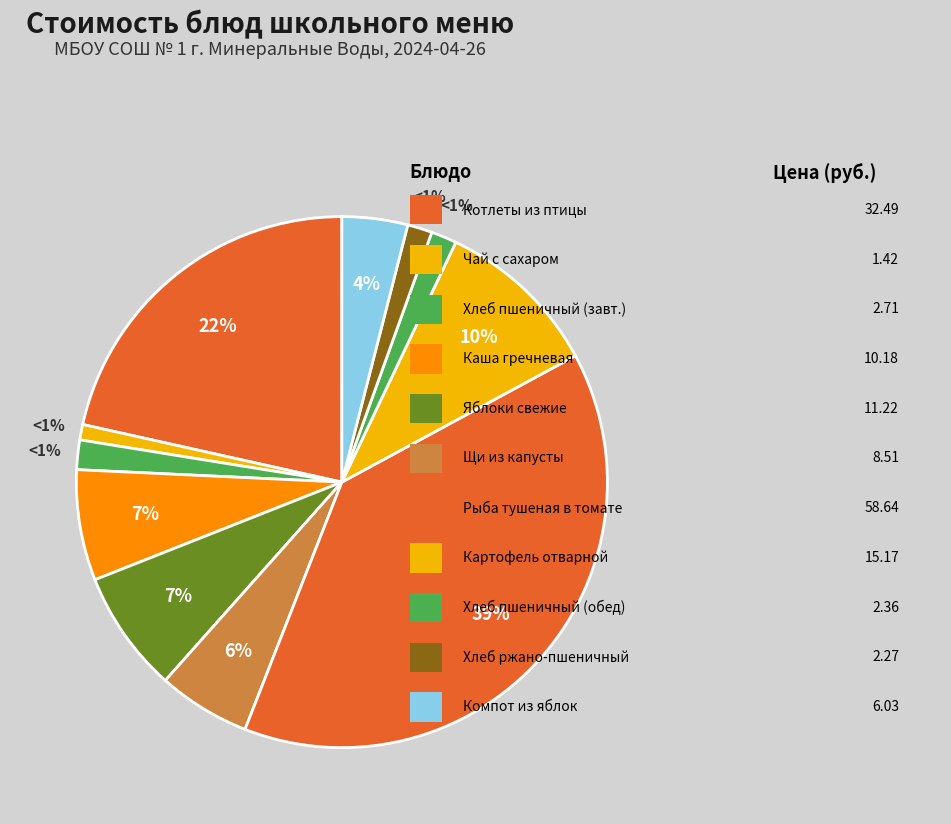

What portion of the pie excludes Хлеб ржано-пшеничный?

98.5%